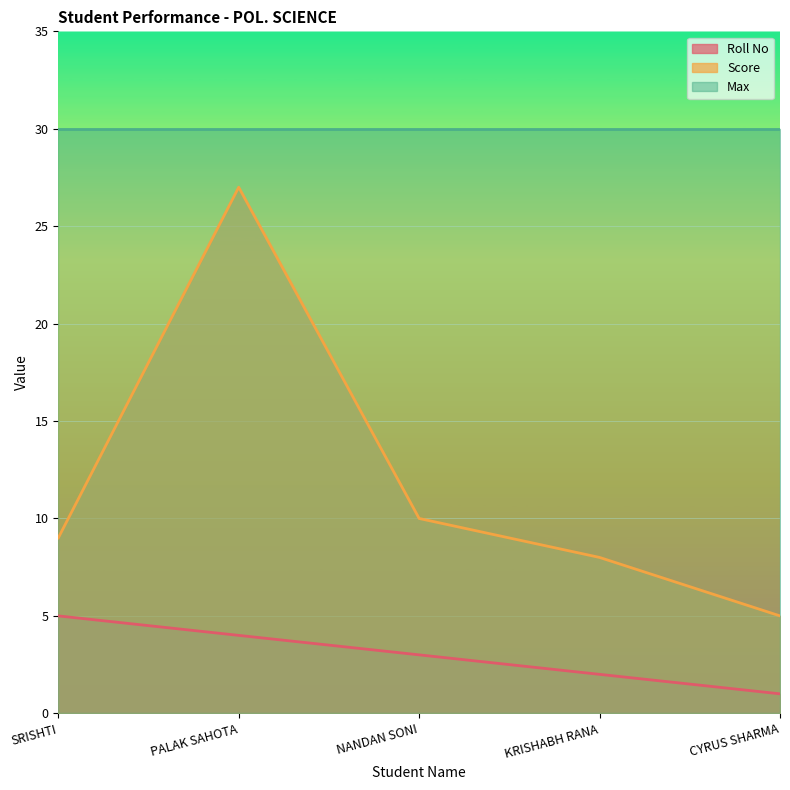

True or false: Score and Roll No intersect in this chart.

False